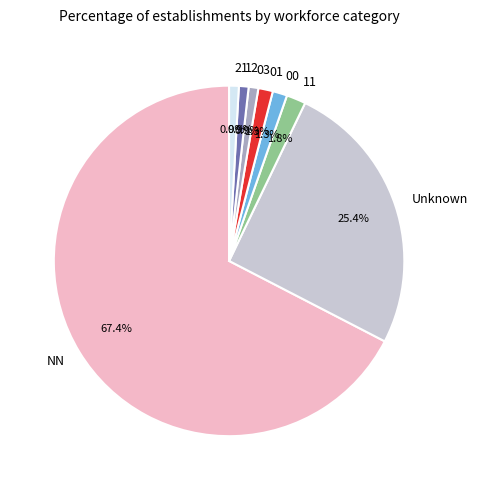

To the nearest percent, what is the combined percentage of NN and 21?

68%